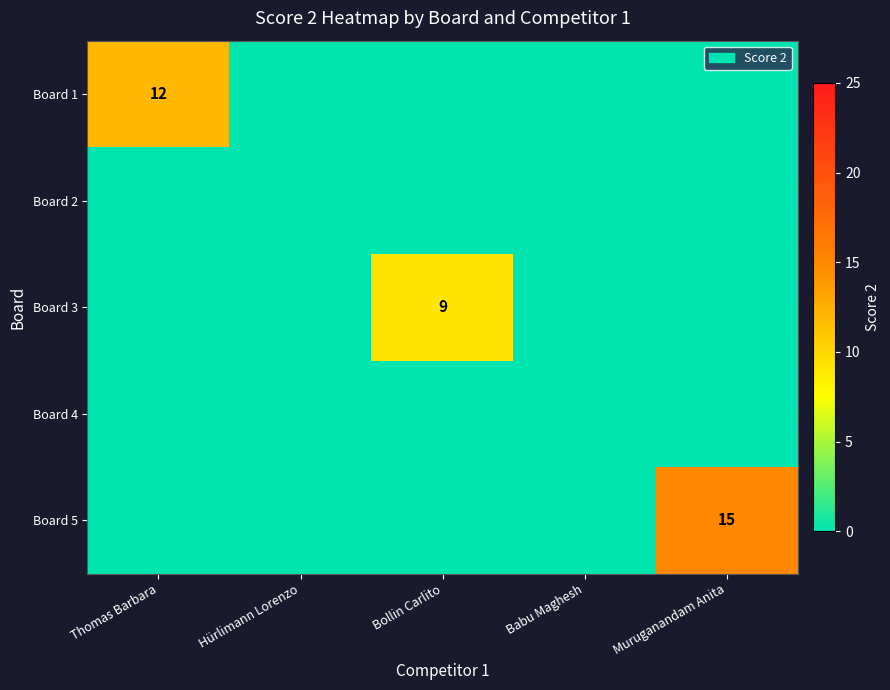

Is it true that Board 1 equals 0 at Hürlimann Lorenzo?

True